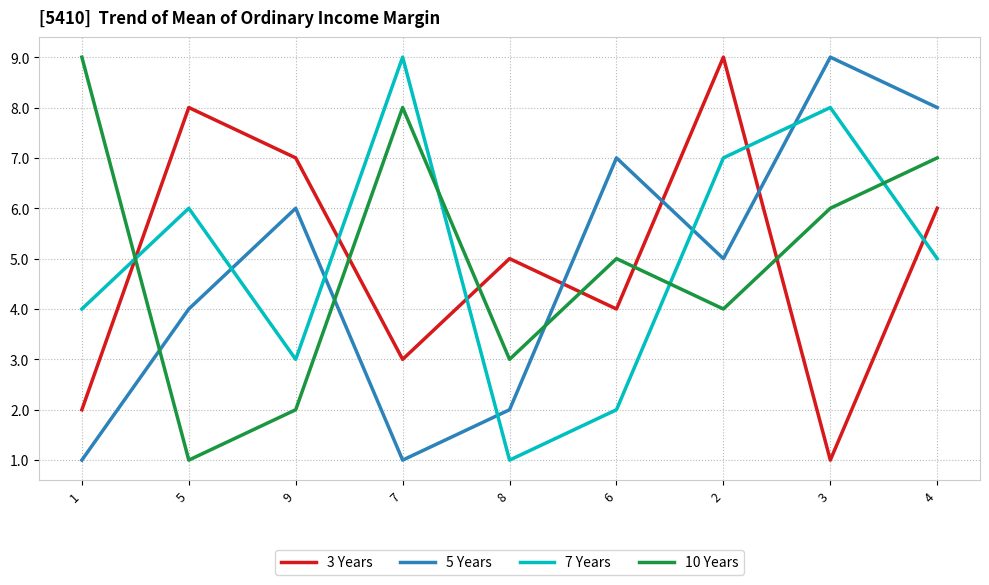

Where is the first local minimum for 7 Years?

9